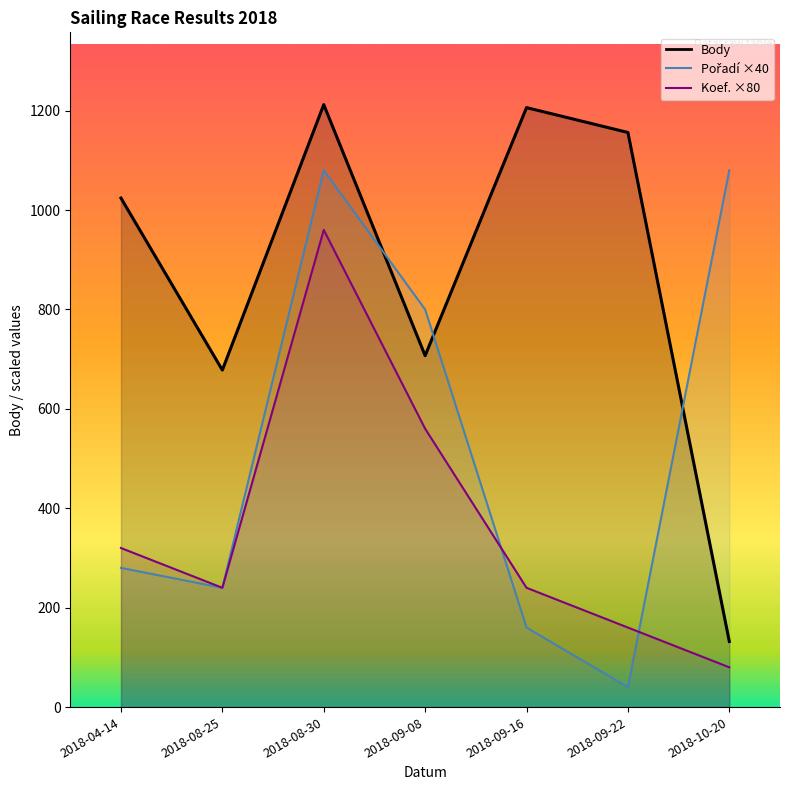

What is the difference between the second highest and minimum values in the Koef. series?

6